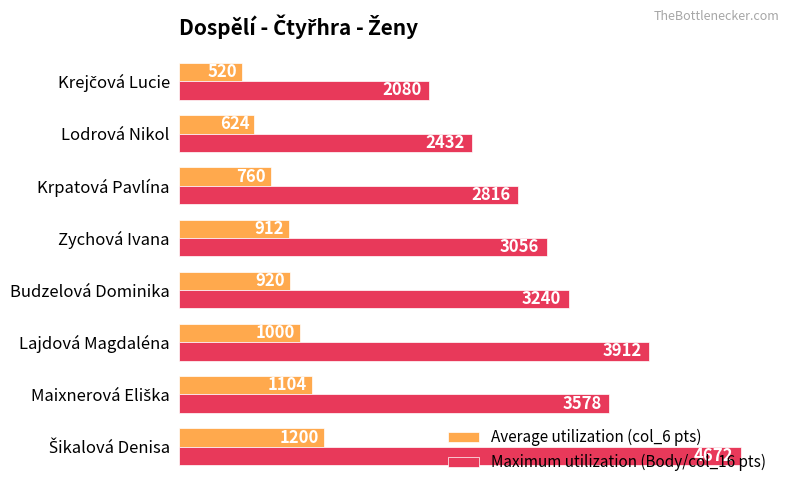

True or false: Average utilization (col_6 pts) has a value of 1242 at Zychová Ivana.

False